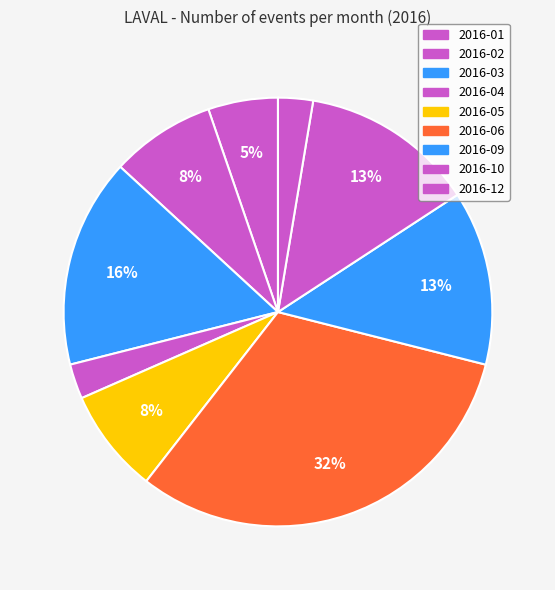

How many slices are in this pie chart?

9